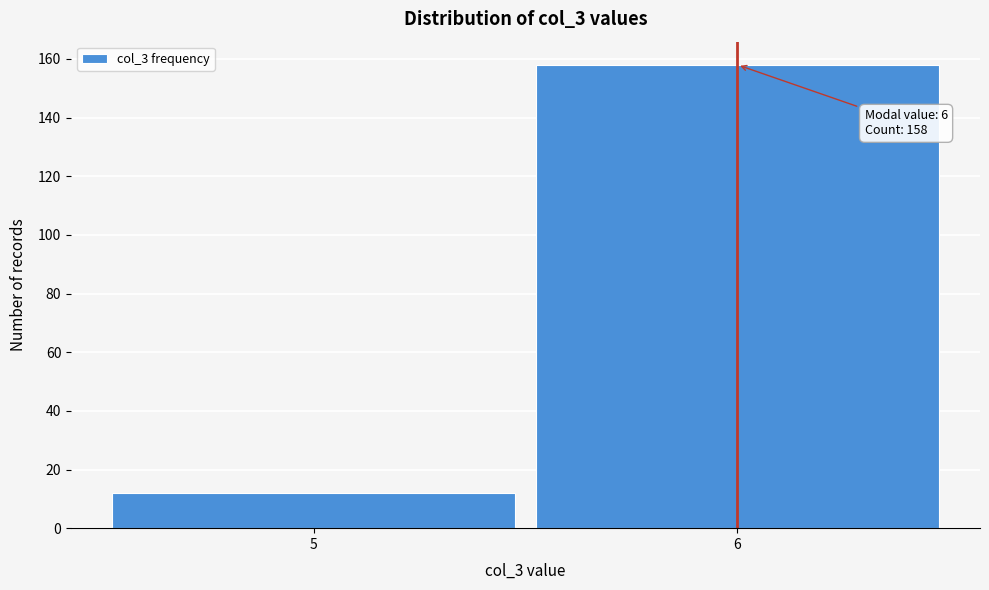

Reading right to left, transcribe all the data shown in this chart.

158	12